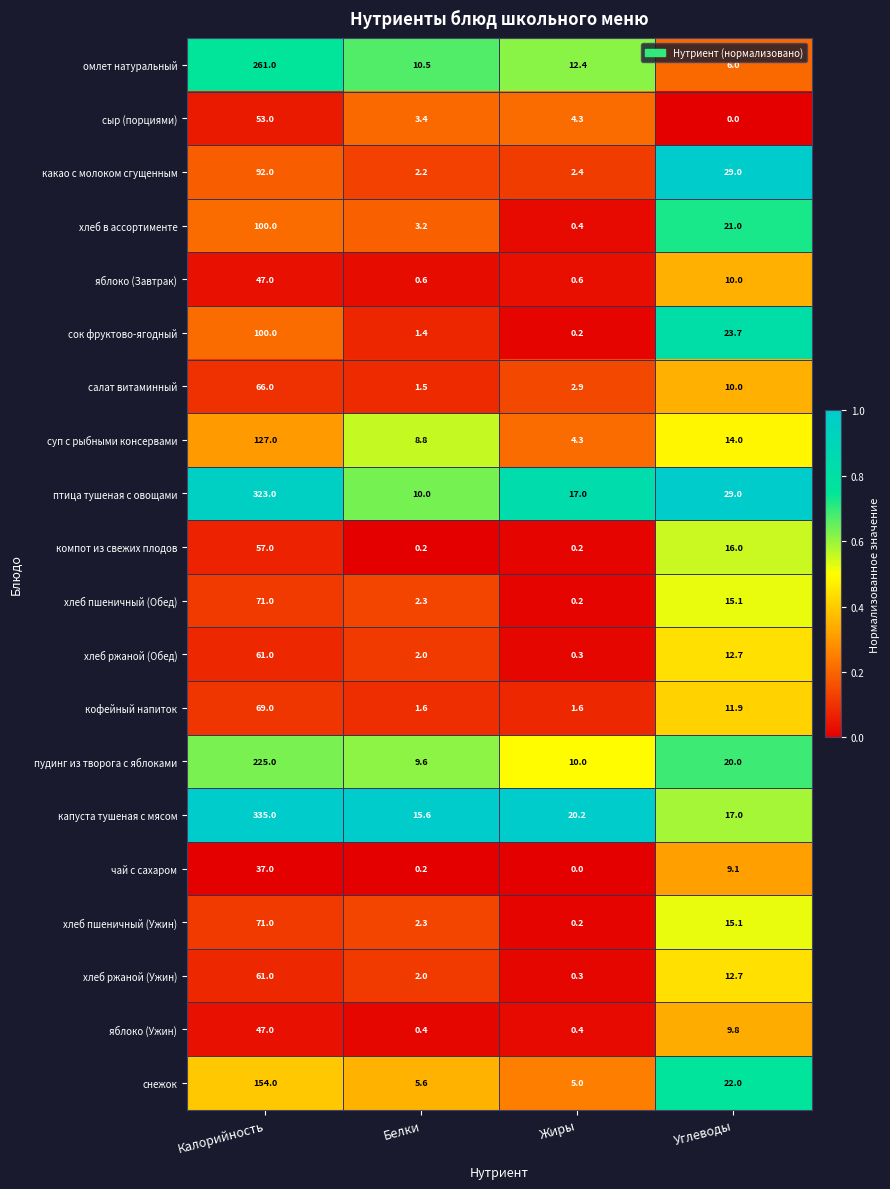

What is the greatest value displayed?

335.0